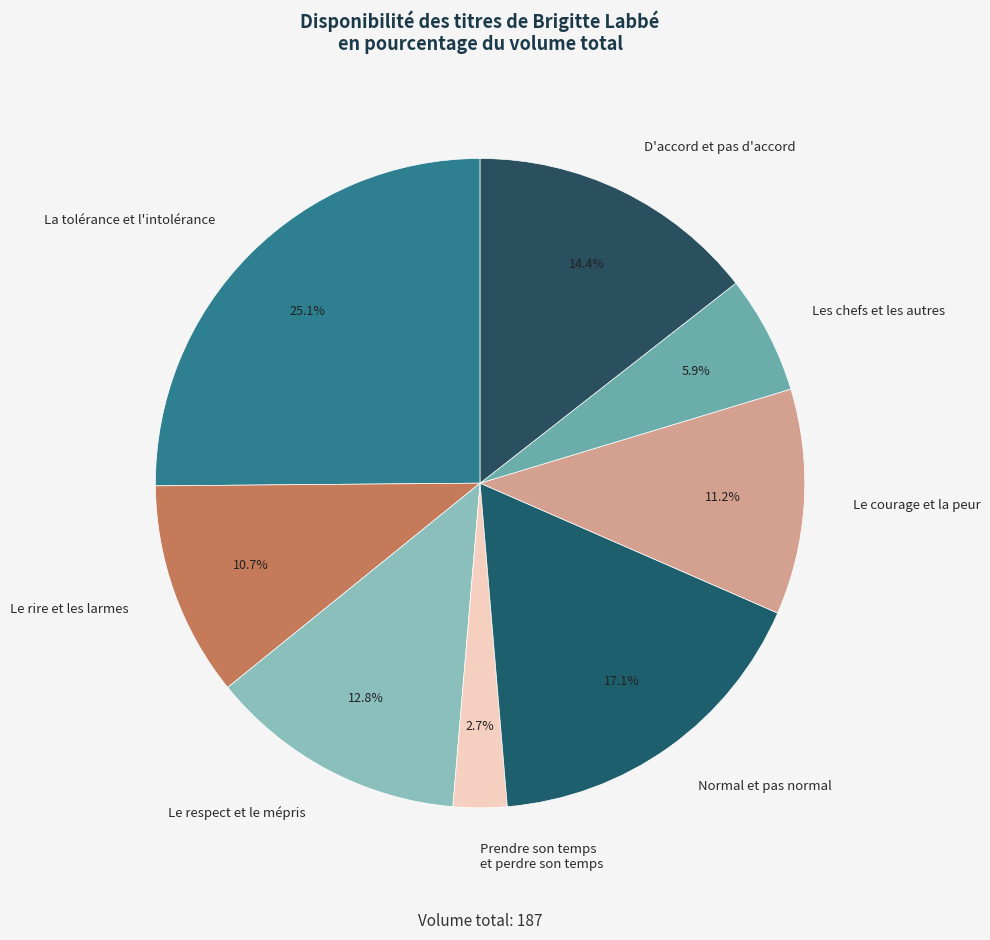

Does any single category account for the majority?

No